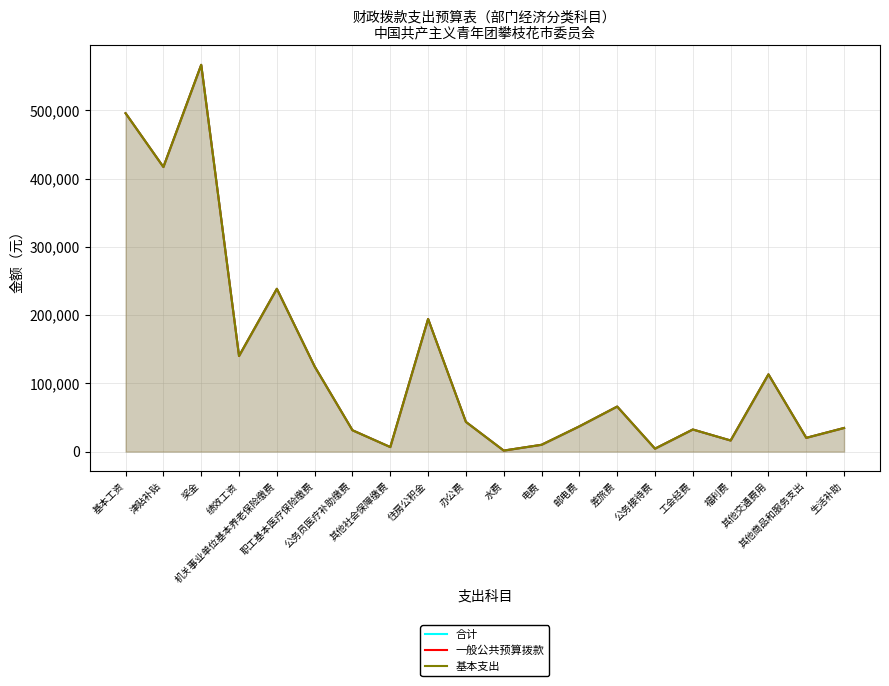

In 一般公共预算拨款, how many points are higher than both neighbors (excluding endpoints)?

6